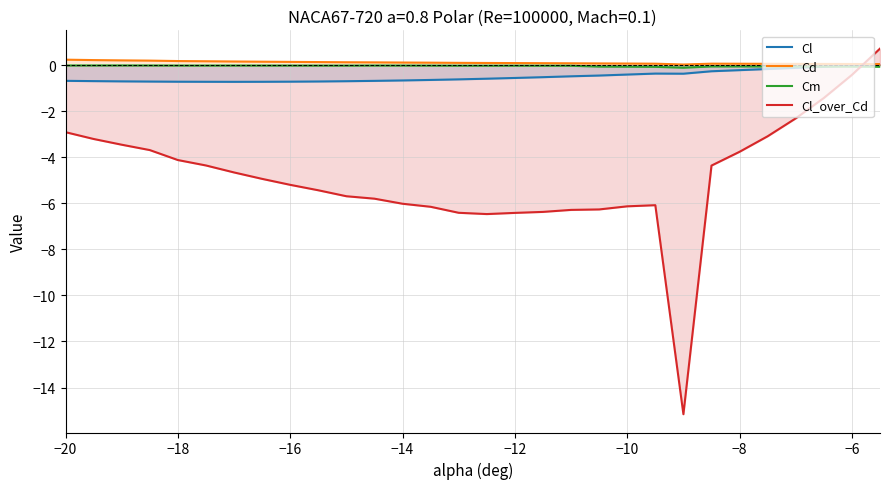

True or false: Cl and Cd cross at least once.

False